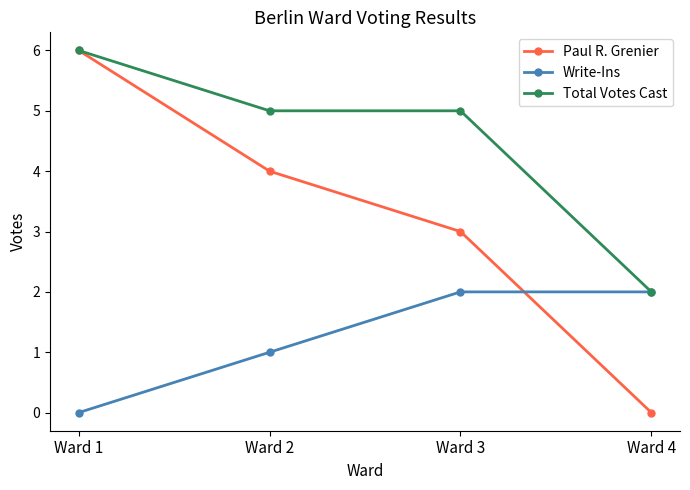

What is the difference between the highest and lowest values at Ward 4?

2